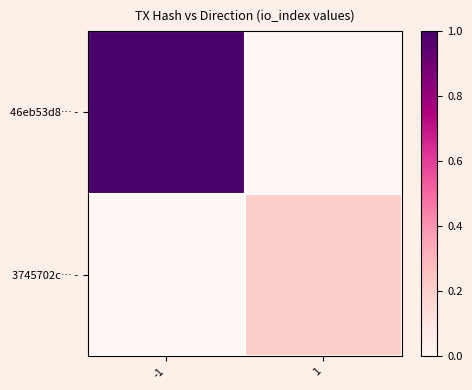

Rank the series by their maximum value, from lowest to highest.

3745702c… -, 46eb53d8… -